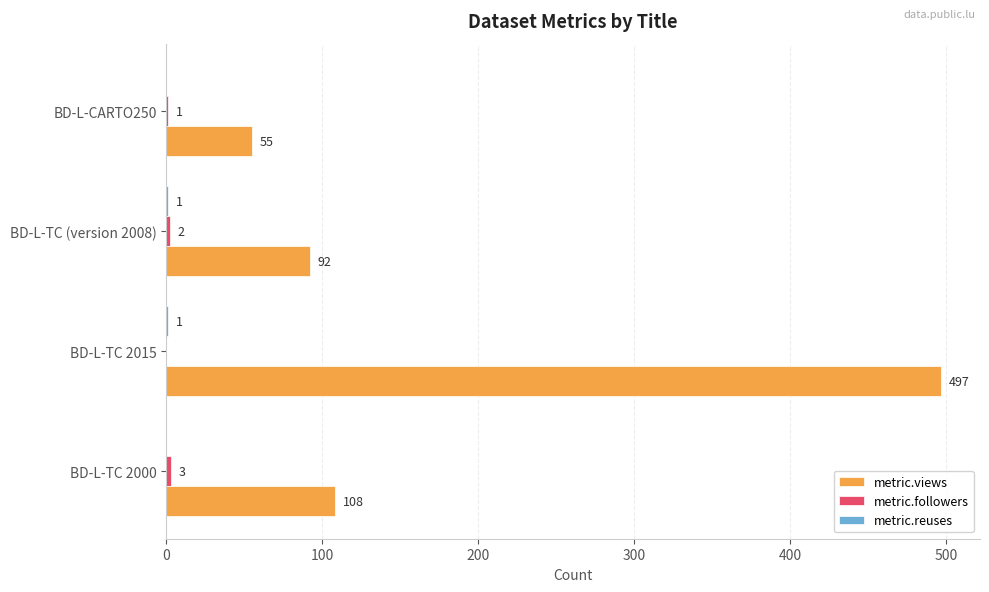

Which series changed the most between BD-L-TC 2000 and BD-L-CARTO250?

metric.views